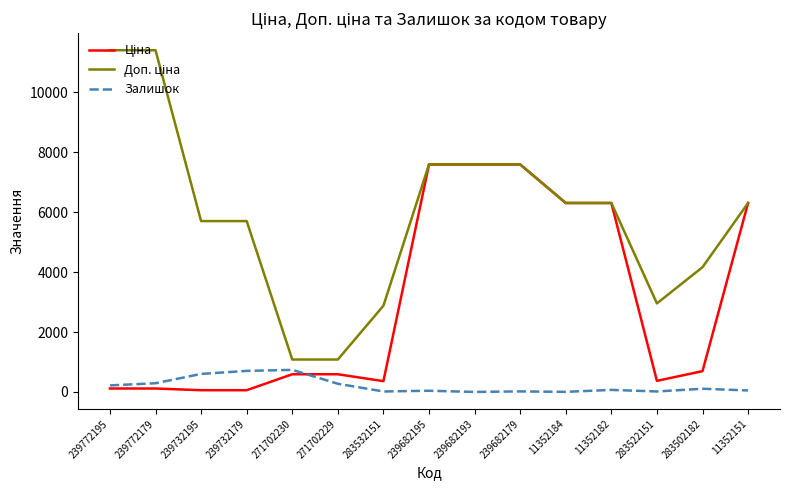

The value of Залишок at 239682193 is 0.0. True or false?

True